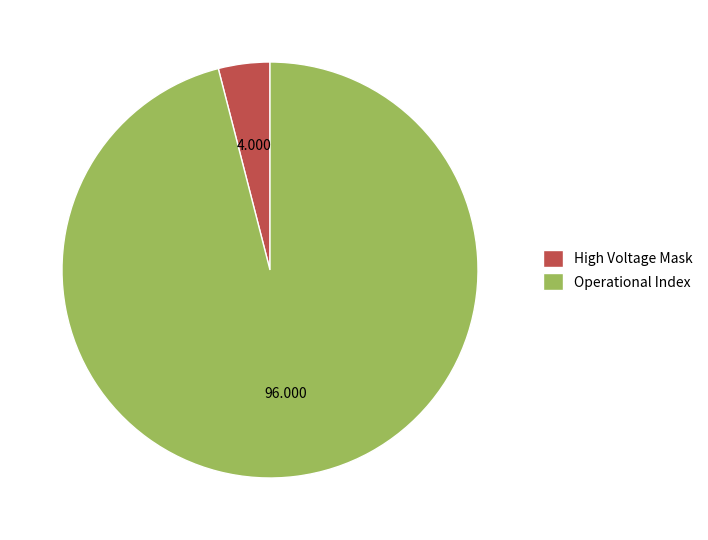

How many slices are in this pie chart?

2